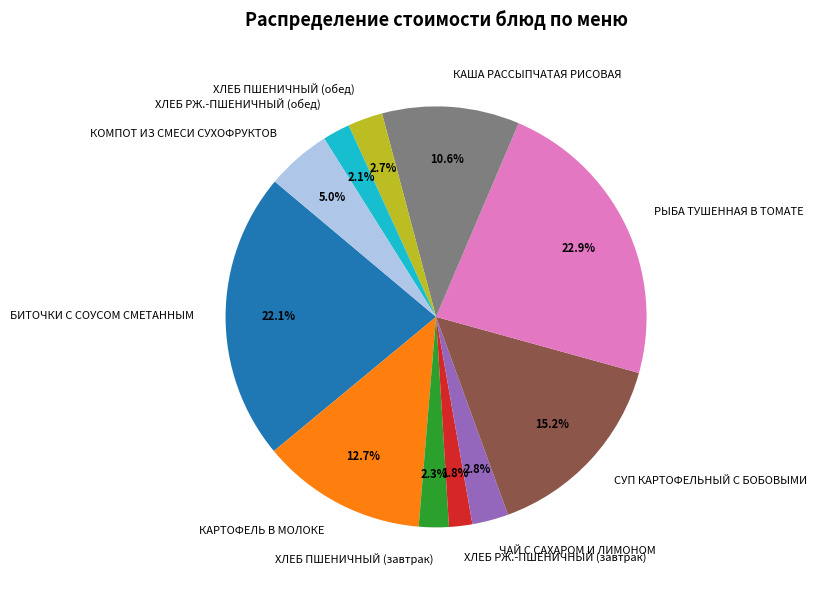

Do ХЛЕБ РЖ.-ПШЕНИЧНЫЙ (обед) and КАРТОФЕЛЬ В МОЛОКЕ together represent more than half of the pie?

No